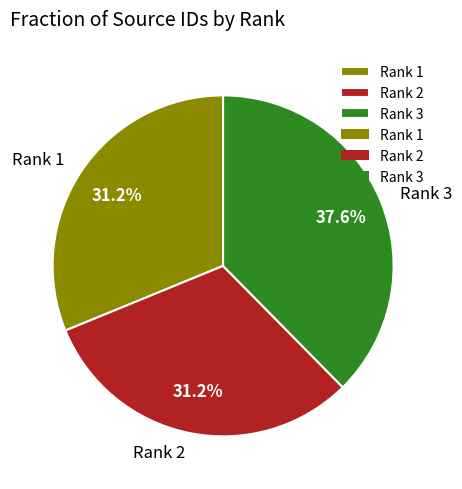

What is the ratio of the value at Rank 3 to the value at Rank 2?

1.2